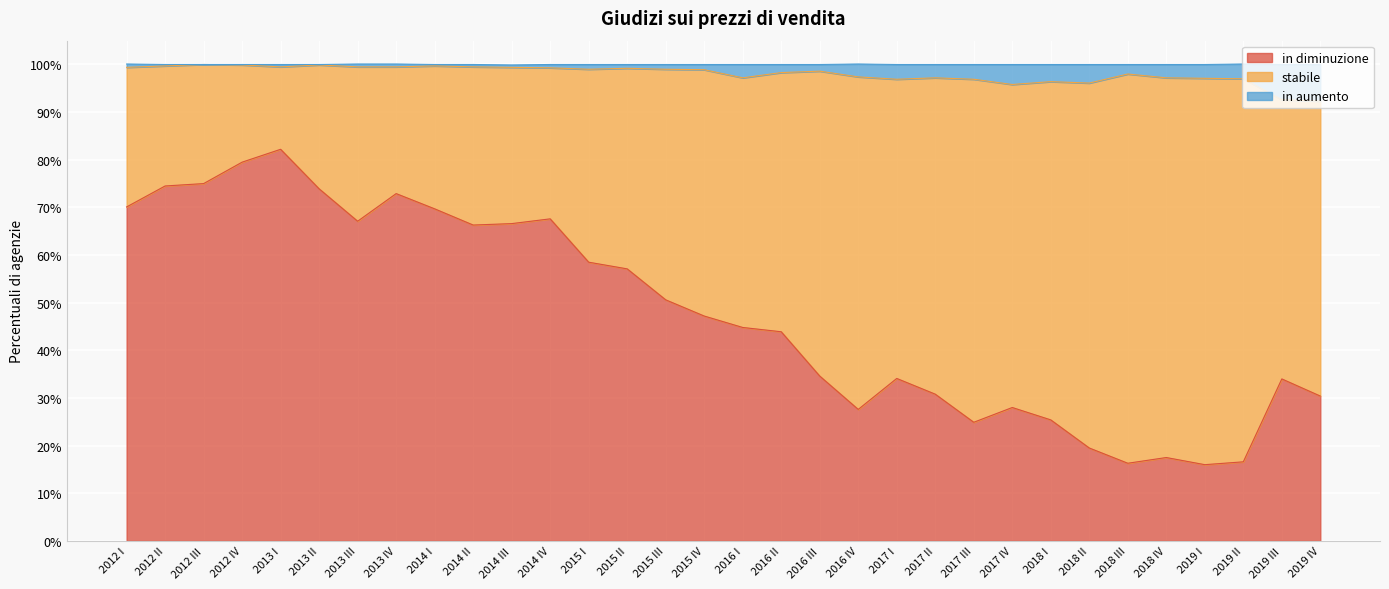

The in diminuzione series shows 24.2 at 2019 II. True or false?

False